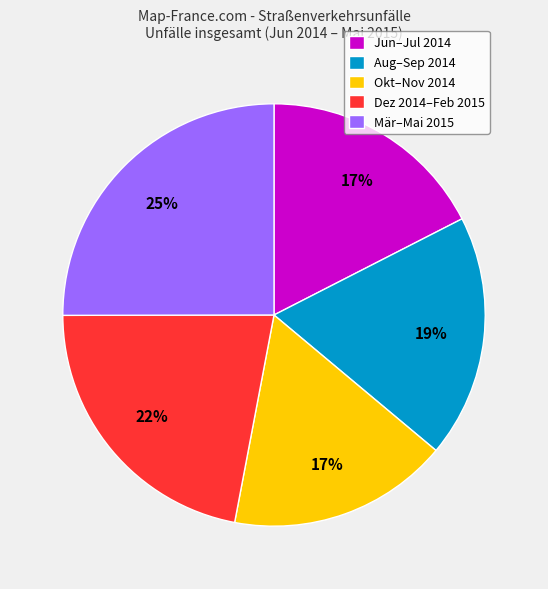

Is it true that Dez 2014–Feb 2015 is 22% of the pie?

True